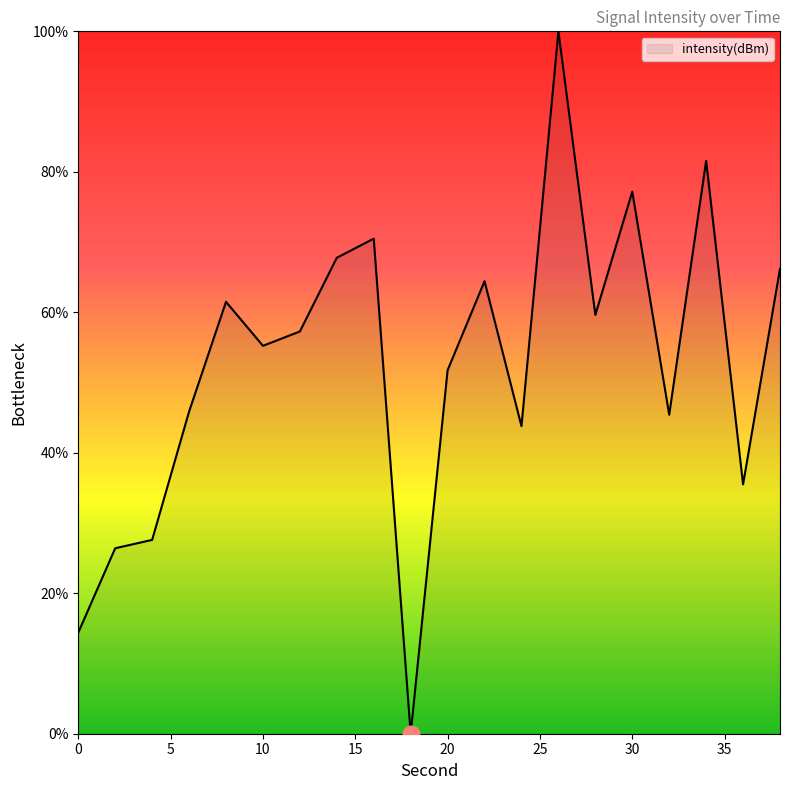

What is the greatest value displayed?

100.0